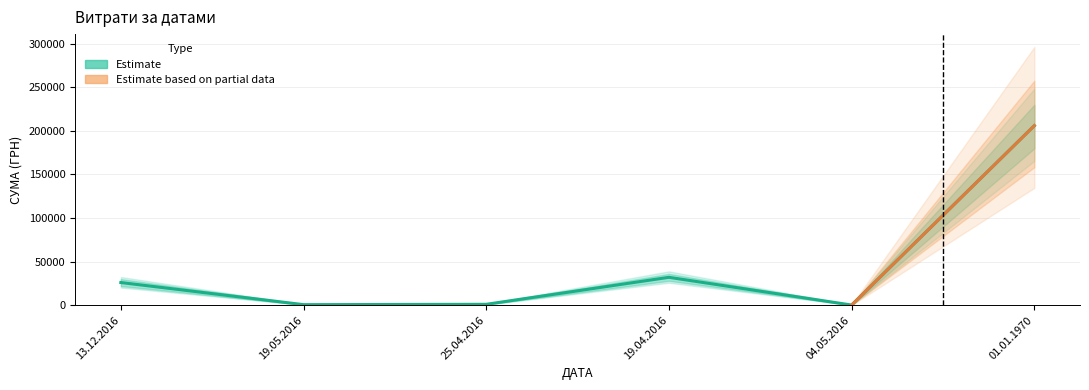

What is the change in value from 19.05.2016 to 04.05.2016?

-457.0